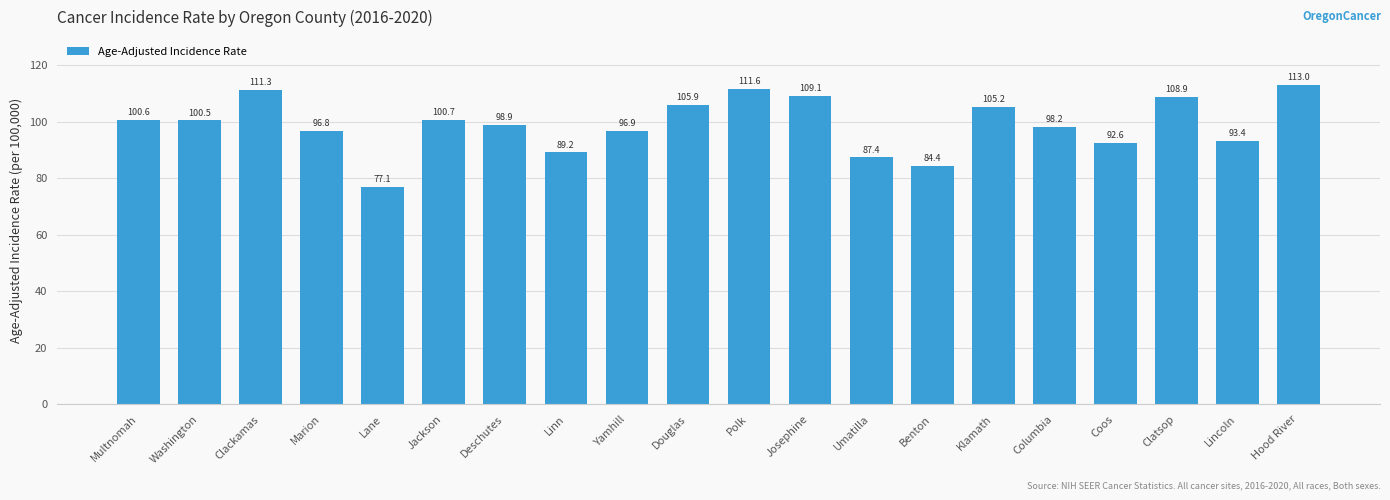

Where does the data first go above 100?

Multnomah